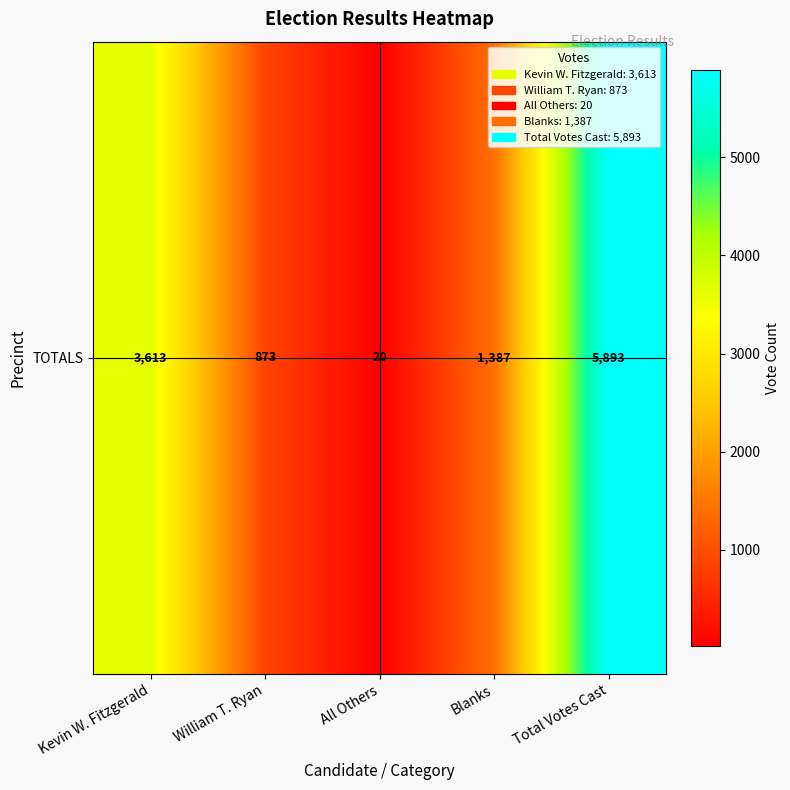

At which category does the chart reach its minimum across all series?

All Others